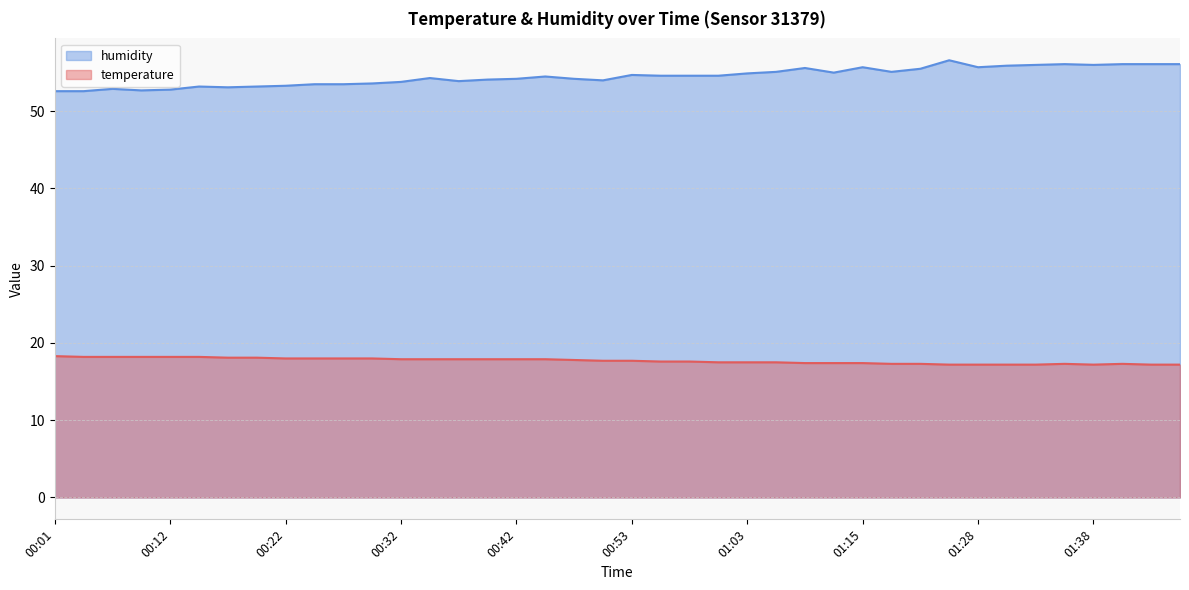

What is the maximum value shown in the chart?

56.6